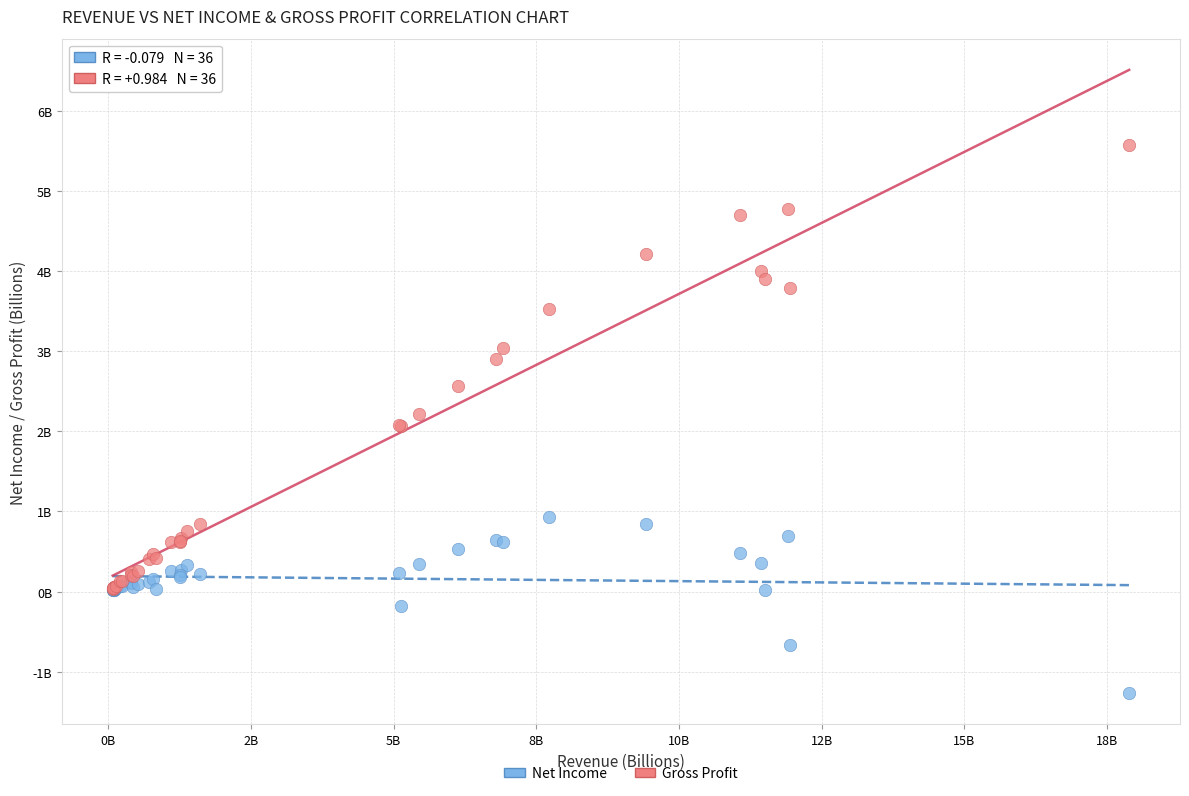

Which series reaches the minimum Y coordinate?

Net Income